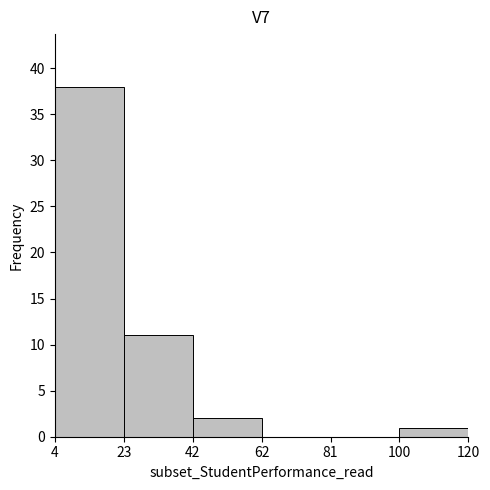

Reading left to right, list every bar in this chart as the range it spans on the x-axis followed by its height. The values are not printed on the chart, so give them approximately, as read against the axis.

4 to 23: 38
23 to 42: 11
42 to 62: 2
62 to 81: 0
81 to 100: 0
100 to 120: 1